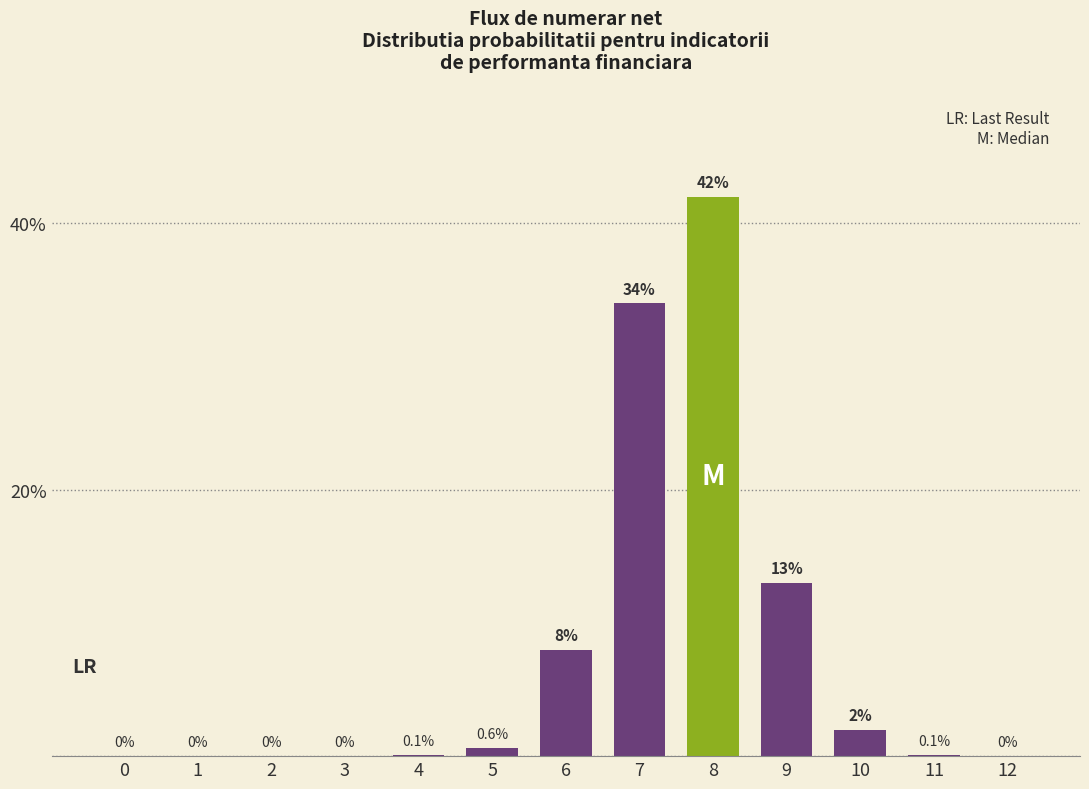

Reading left to right, list all the values displayed in this chart.

0=0.0	1=0.0	2=0.0	3=0.0	4=0.1	5=0.6	6=8.0	7=34.0	8=42.0	9=13.0	10=2.0	11=0.1	12=0.0